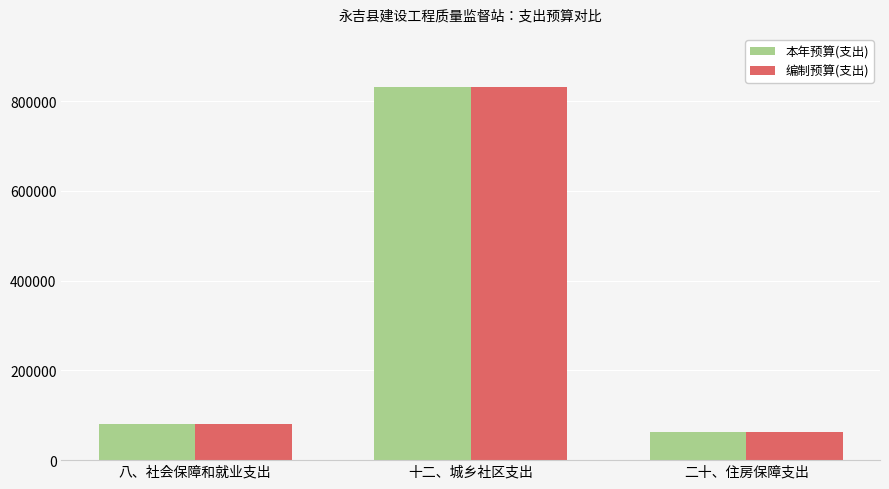

Is the value of 编制预算(支出) at 八、社会保障和就业支出 greater than the value of 本年预算(支出) at 二十、住房保障支出?

Yes